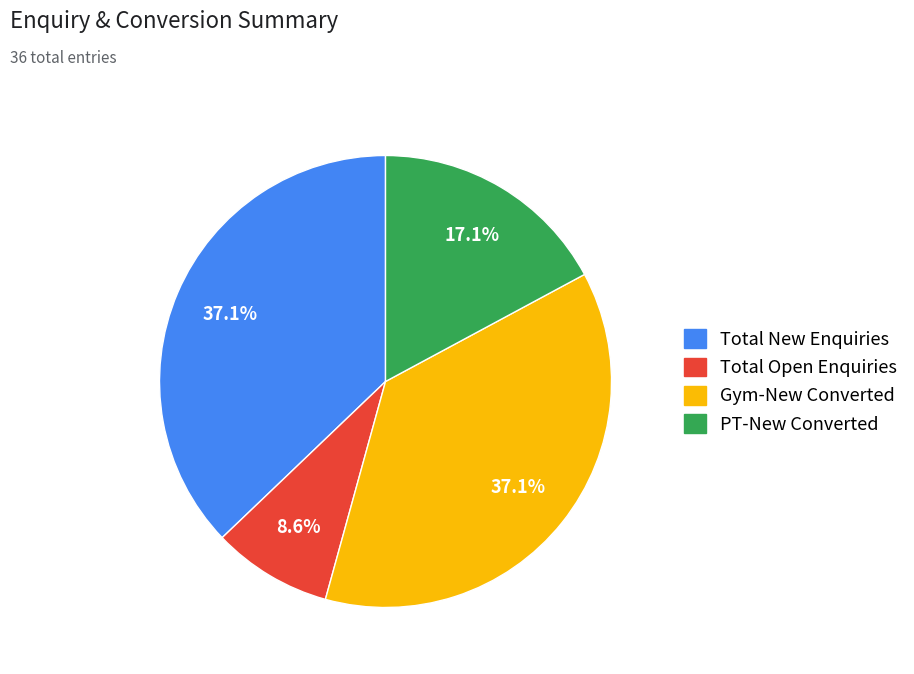

What portion of the pie excludes Total New Enquiries?

62.9%